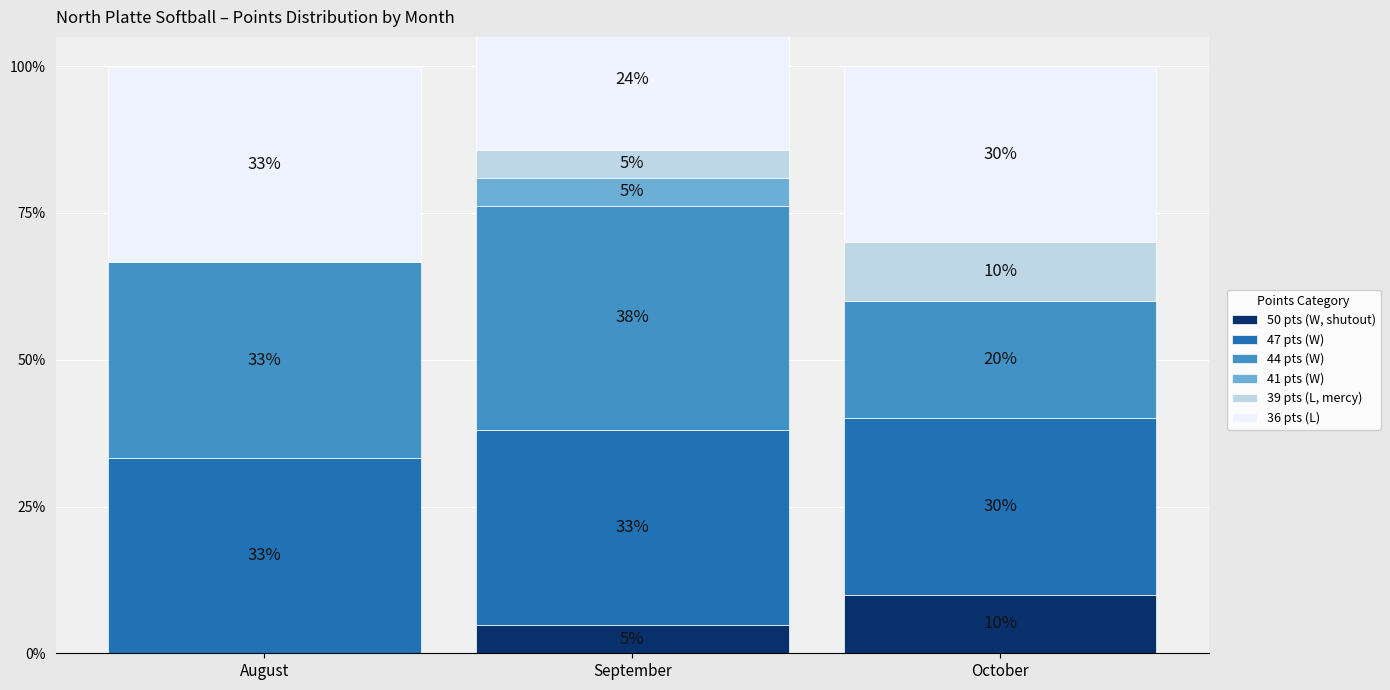

How many bars are there in each group?

6